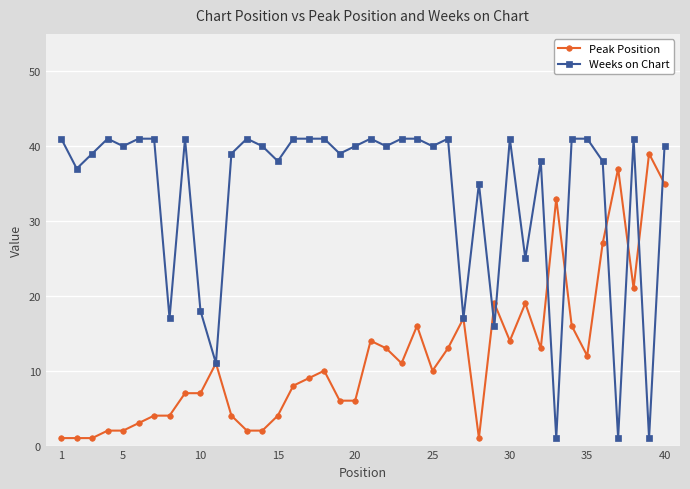

List the series in order of their overall mean, lowest first.

Peak Position, Weeks on Chart